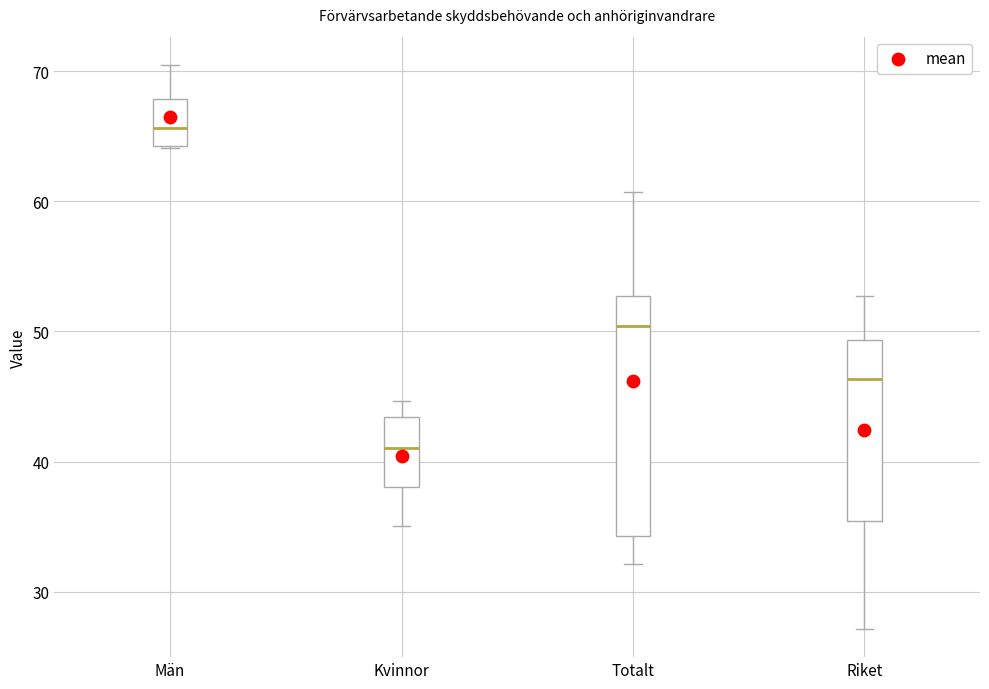

Comparing the boxes themselves (not the whiskers), which one is the tallest?

Totalt